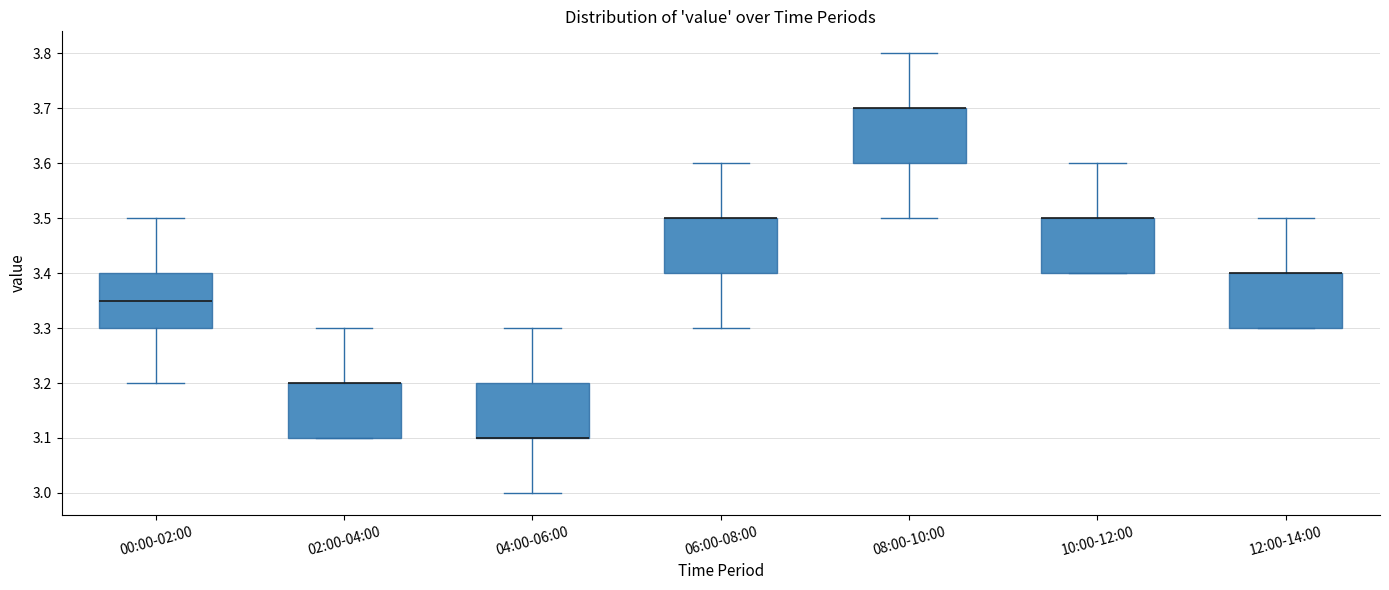

Where is the upper edge of the box for 02:00-04:00 on the y-axis? The values are not printed on the chart, so give them approximately, as read against the axis.

3.20